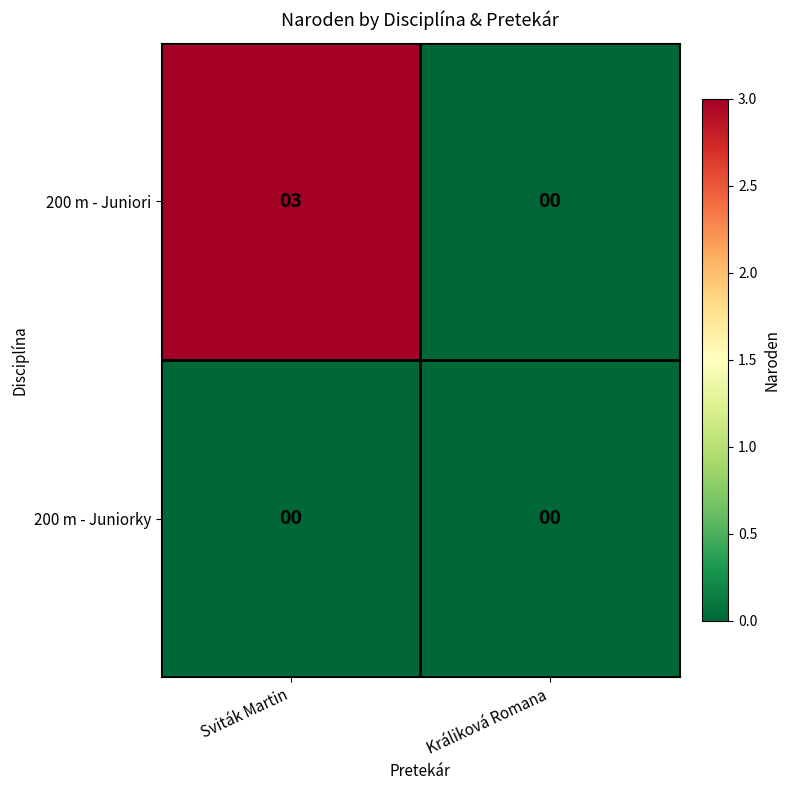

The value of 200 m - Juniorky at Sviták Martin is 0. True or false?

True